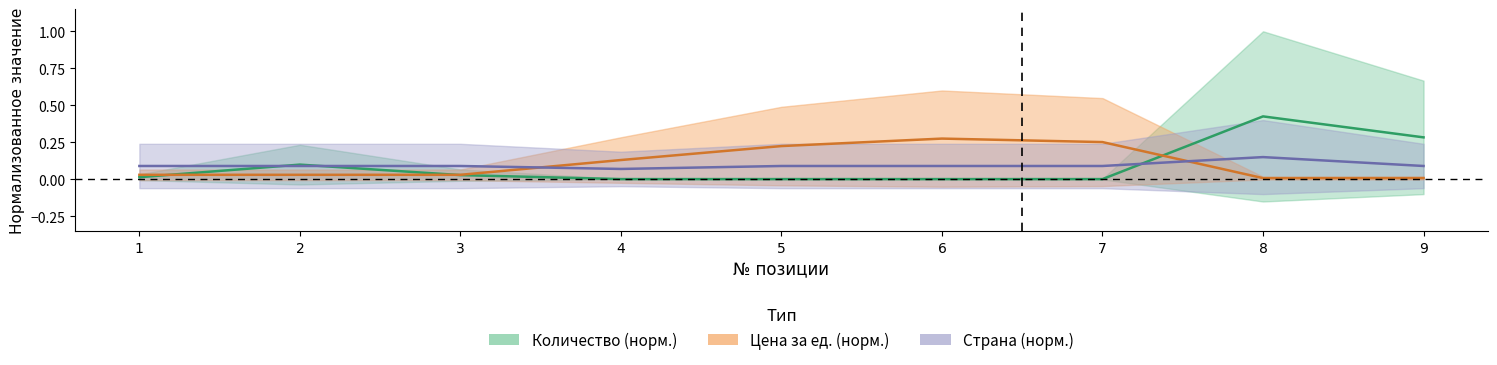

Reading left to right, what are all the values shown in this chart?

Quantity: 0.0	0.1	0.0	0.0	0.0	0.0	0.0	0.4	0.3
Price_per_unit: 0.0	0.0	0.0	0.1	0.2	0.3	0.3	0.0	0.0
Country_code: 0.1	0.1	0.1	0.1	0.1	0.1	0.1	0.2	0.1